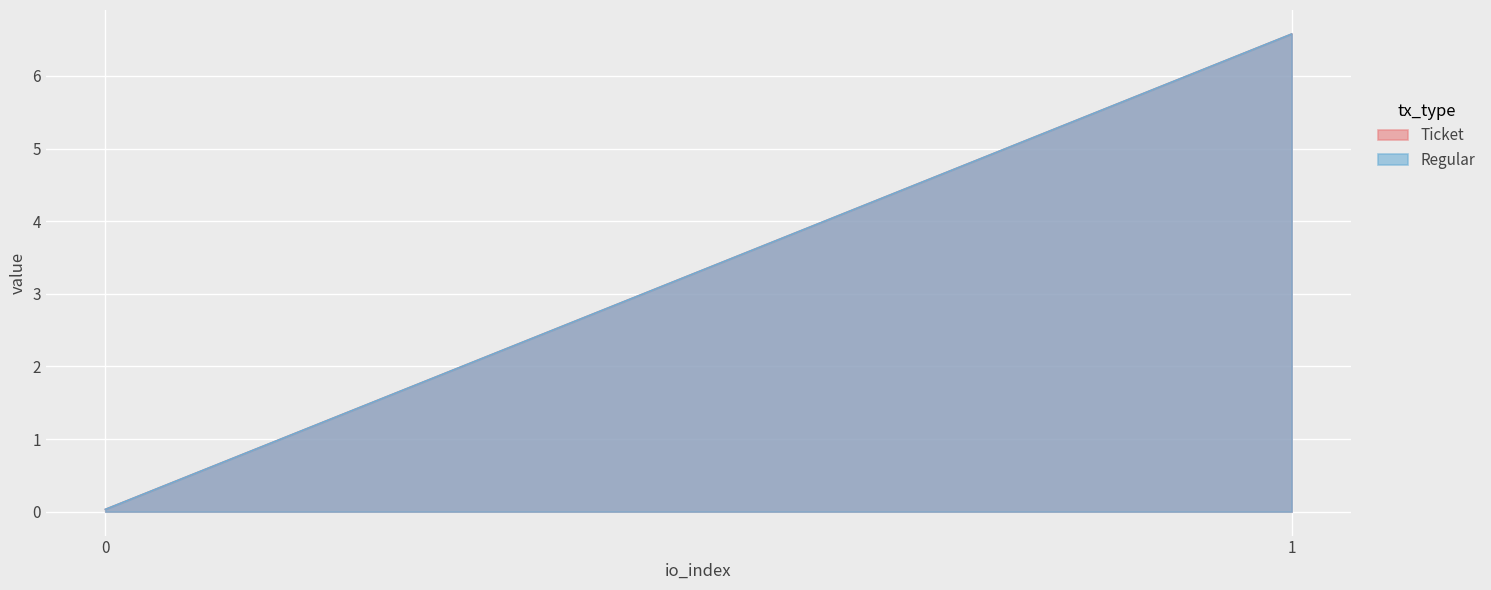

What is the difference between the maximum and minimum values in the Ticket series?

6.5